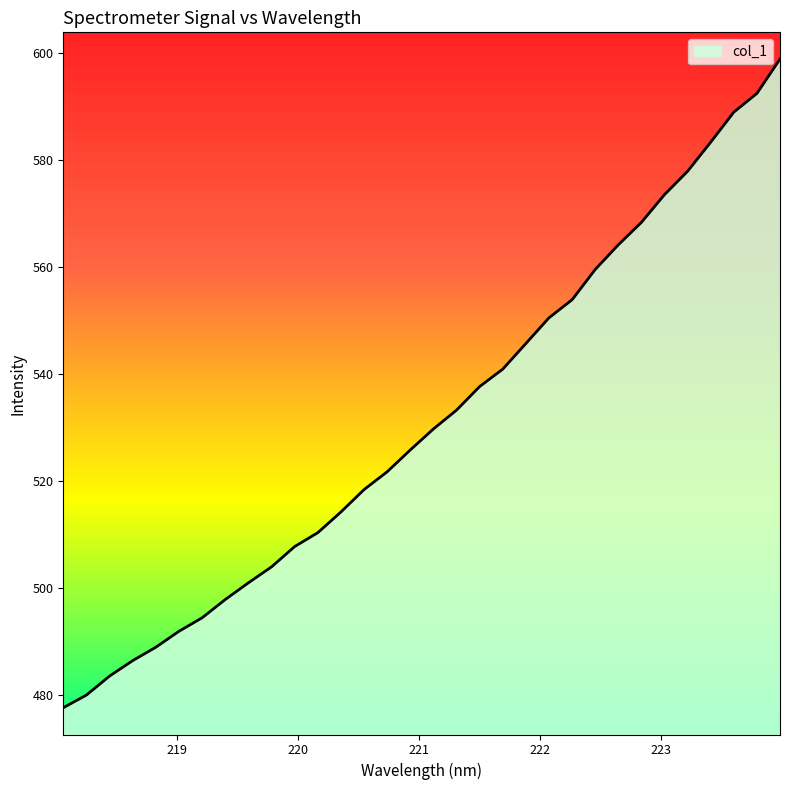

What is the smallest value displayed?

477.7